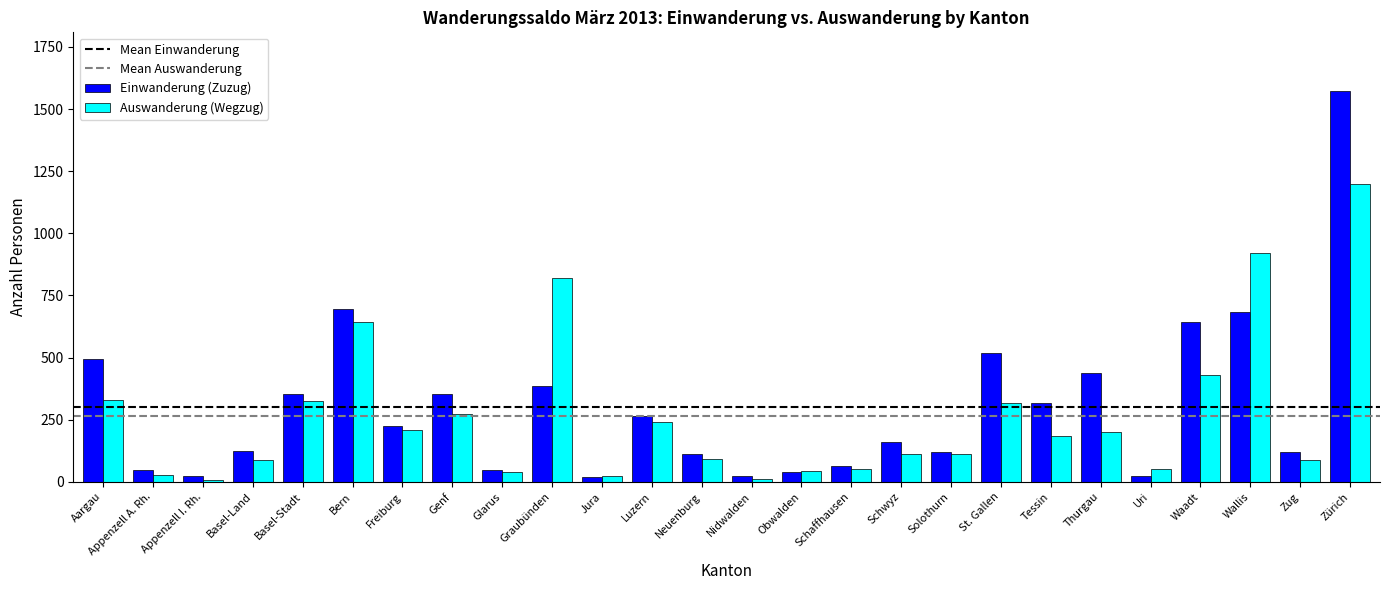

At which label does Auswanderung (Wegzug) first exceed 186?

Aargau